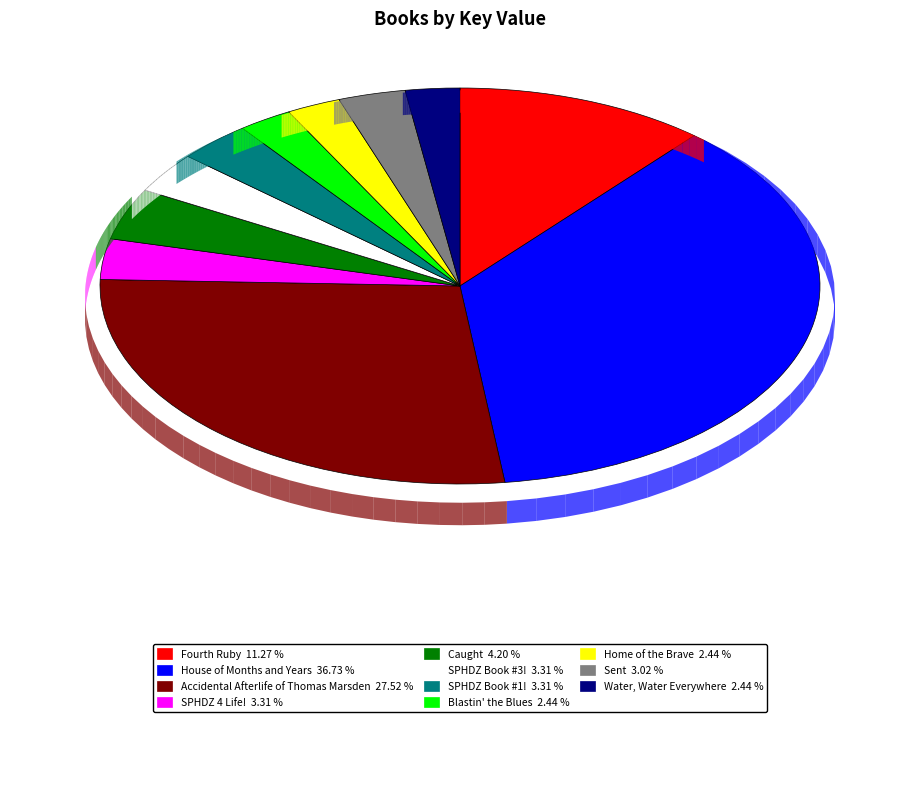

Is there a majority slice in this chart?

No